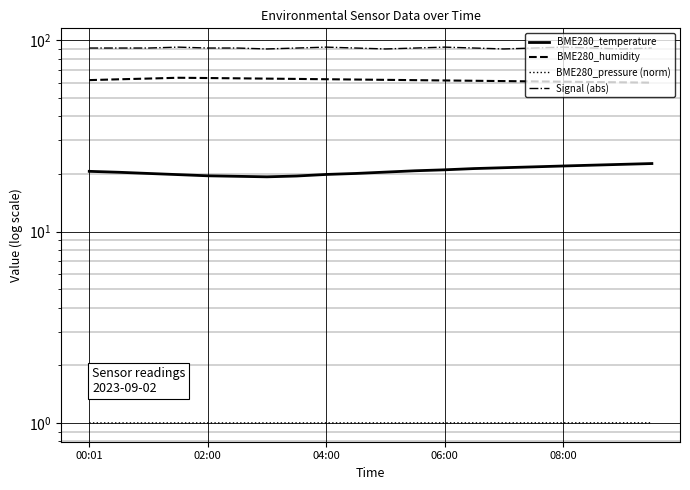

At 08:00, list the series in order from smallest to largest.

BME280_pressure (norm), BME280_temperature, BME280_humidity, Signal (abs)